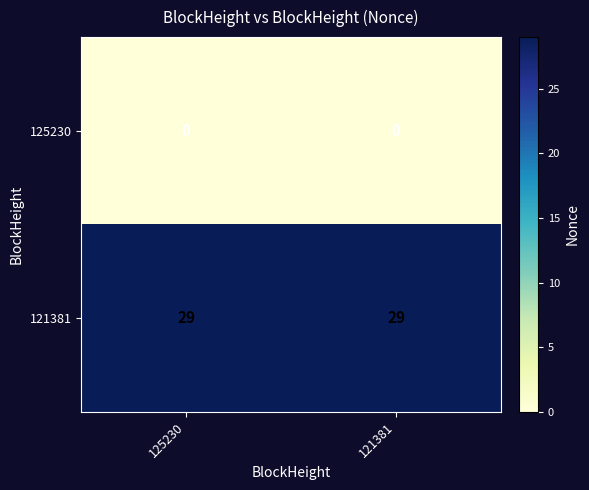

What is the total value across all series at 125230?

29